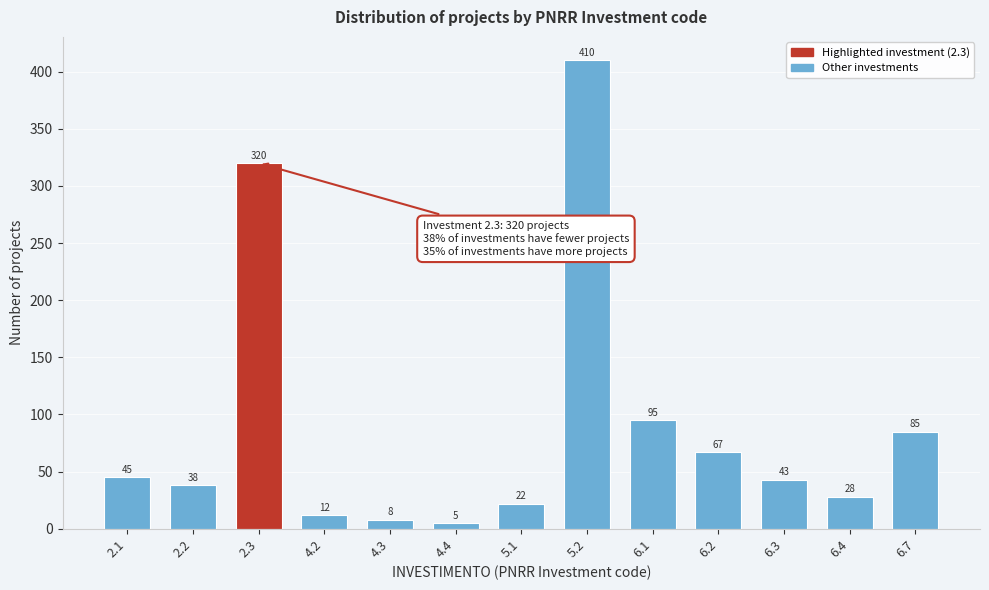

Reading right to left, list all the values displayed in this chart.

6.7=85	6.4=28	6.3=43	6.2=67	6.1=95	5.2=410	5.1=22	4.4=5	4.3=8	4.2=12	2.3=320	2.2=38	2.1=45